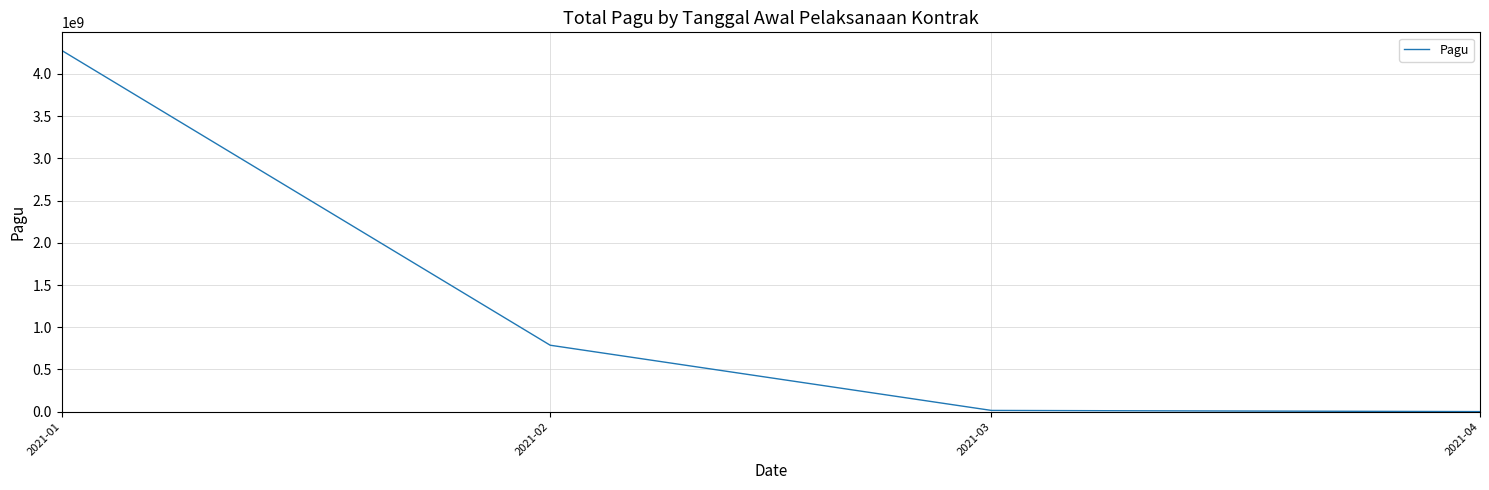

How many lines are shown in the chart?

1